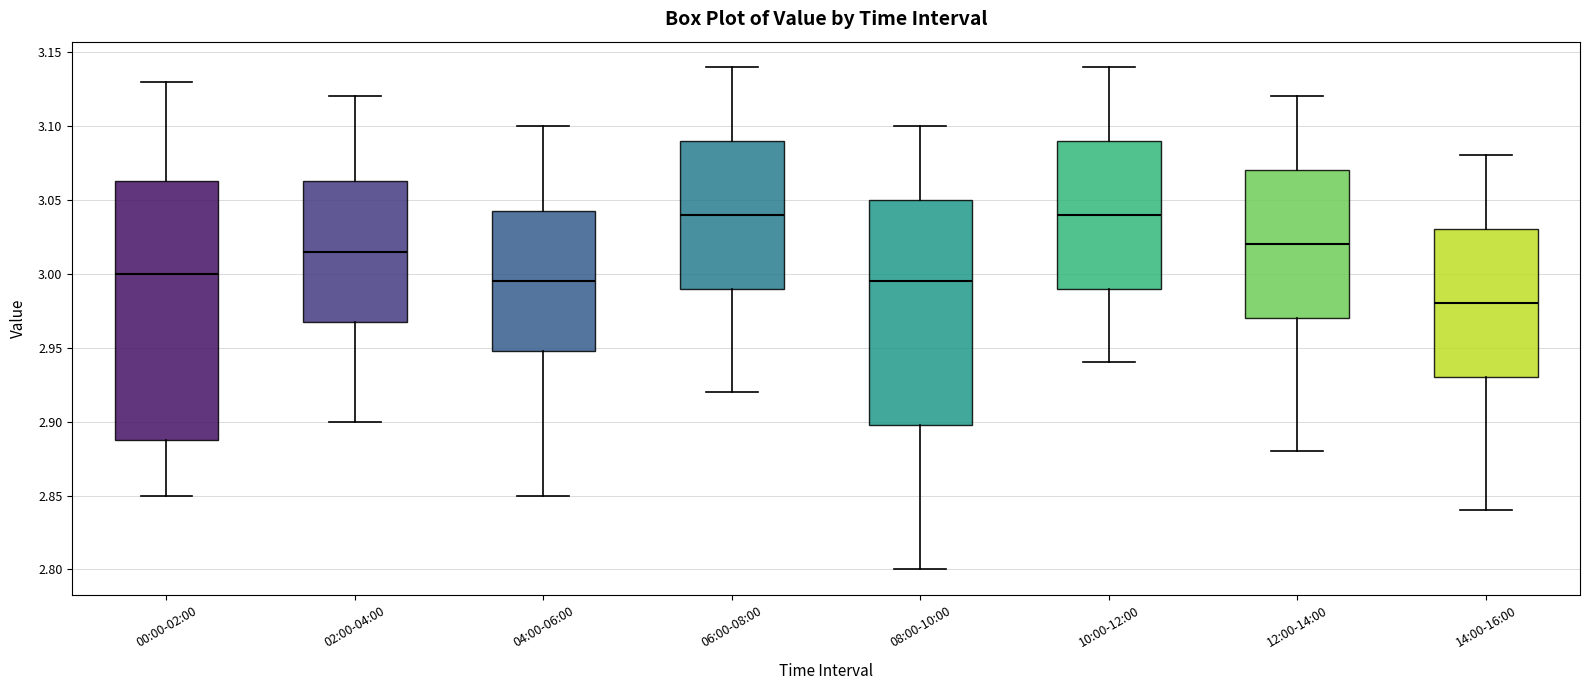

Reading left to right, read every box against the y-axis: the position of its median line, the range the box covers, and the ends of its whiskers. The values are not printed on the chart, so give them approximately, as read against the axis.

00:00-02:00: median 3.000, box 2.890 to 3.065, whiskers 2.850 to 3.130
02:00-04:00: median 3.015, box 2.970 to 3.065, whiskers 2.900 to 3.120
04:00-06:00: median 2.995, box 2.950 to 3.045, whiskers 2.850 to 3.100
06:00-08:00: median 3.040, box 2.990 to 3.090, whiskers 2.920 to 3.140
08:00-10:00: median 2.995, box 2.900 to 3.050, whiskers 2.800 to 3.100
10:00-12:00: median 3.040, box 2.990 to 3.090, whiskers 2.940 to 3.140
12:00-14:00: median 3.020, box 2.970 to 3.070, whiskers 2.880 to 3.120
14:00-16:00: median 2.980, box 2.930 to 3.030, whiskers 2.840 to 3.080